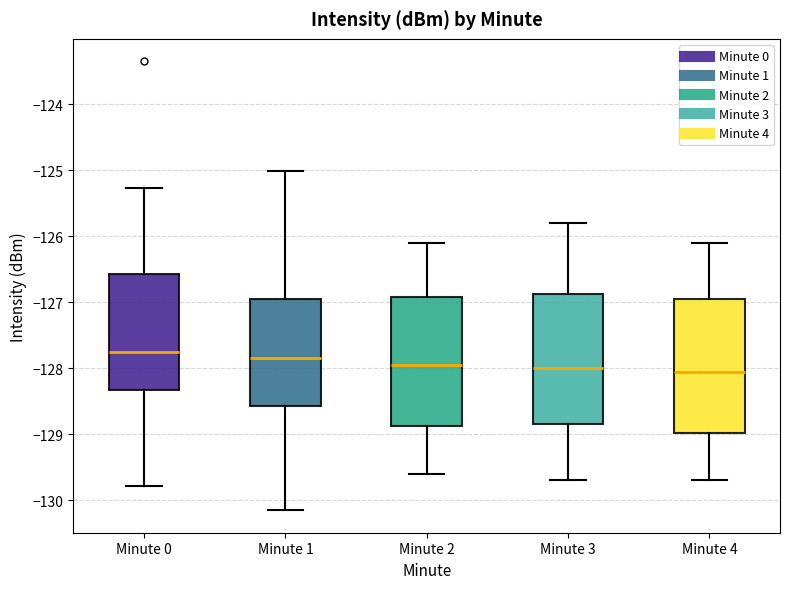

Where is the upper edge of the box for Minute 2 on the y-axis? The values are not printed on the chart, so give them approximately, as read against the axis.

-126.9